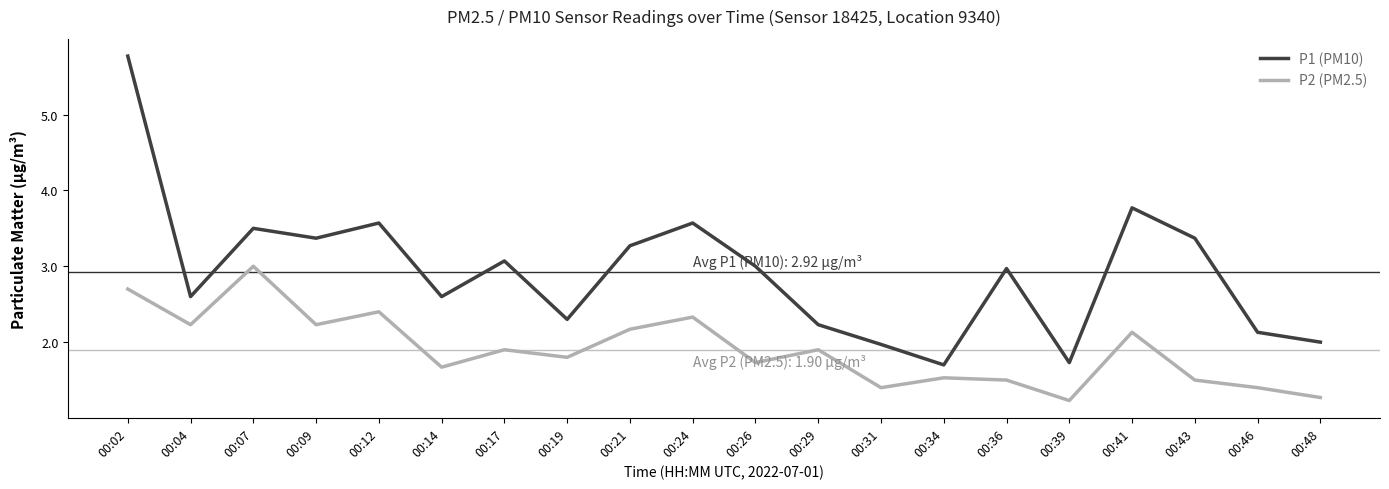

Which series has the largest total across all categories?

P1 (PM10)